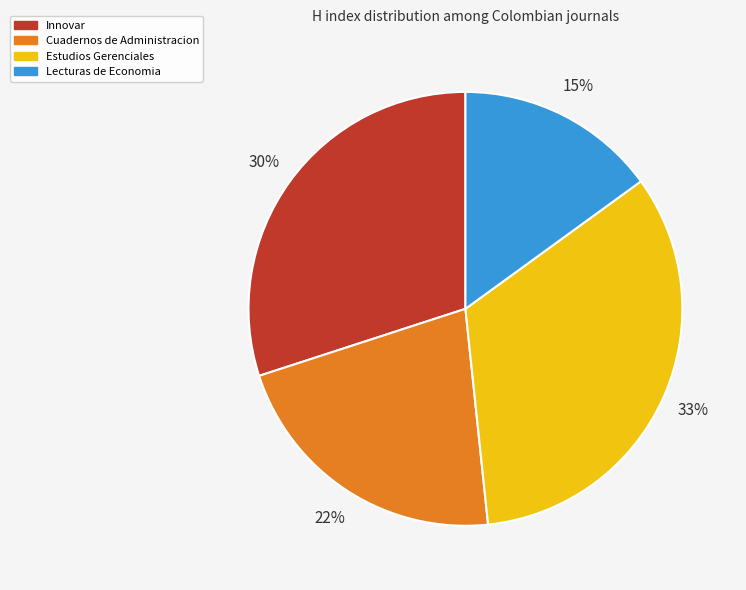

How many segments does this pie chart have?

4